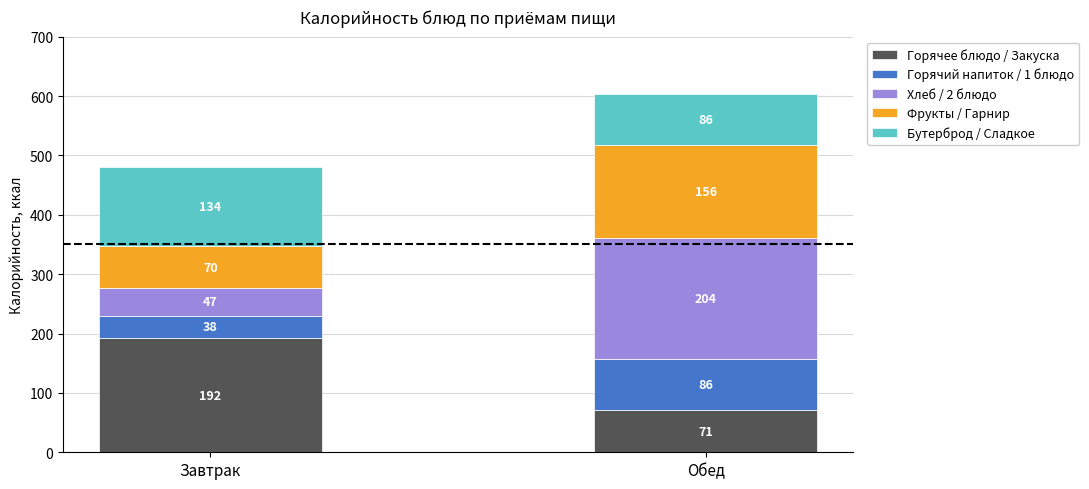

Which category has the lowest value in the Горячее блюдо / Закуска series?

Обед